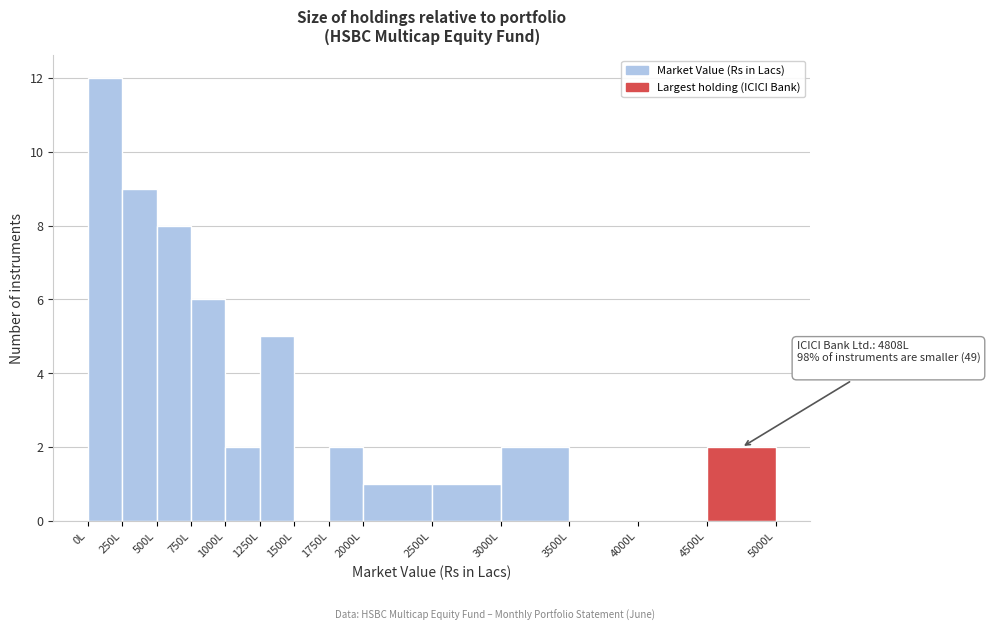

Over which range of the x-axis is the bar tallest?

0 to 250